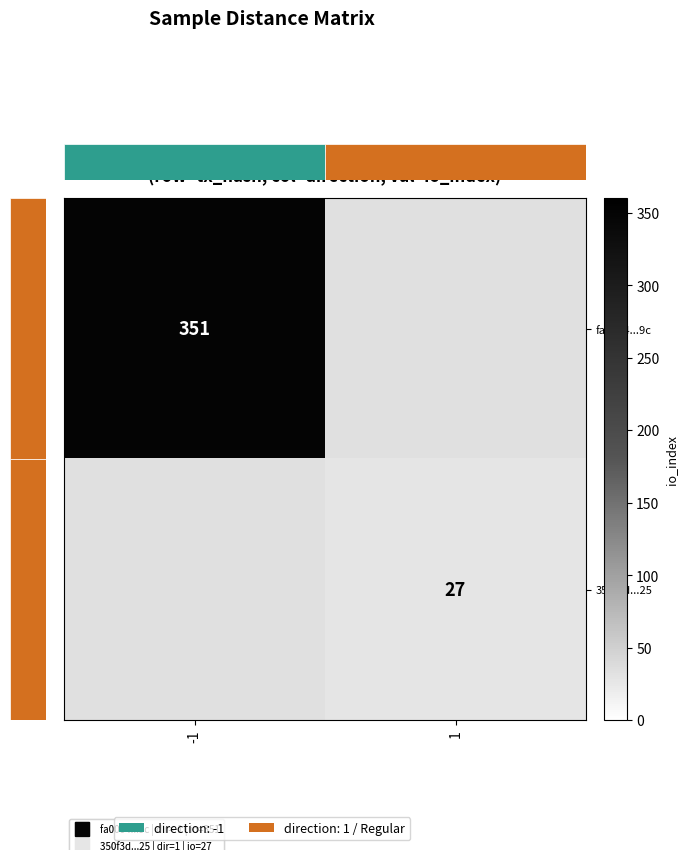

How many series are shown in this chart?

2